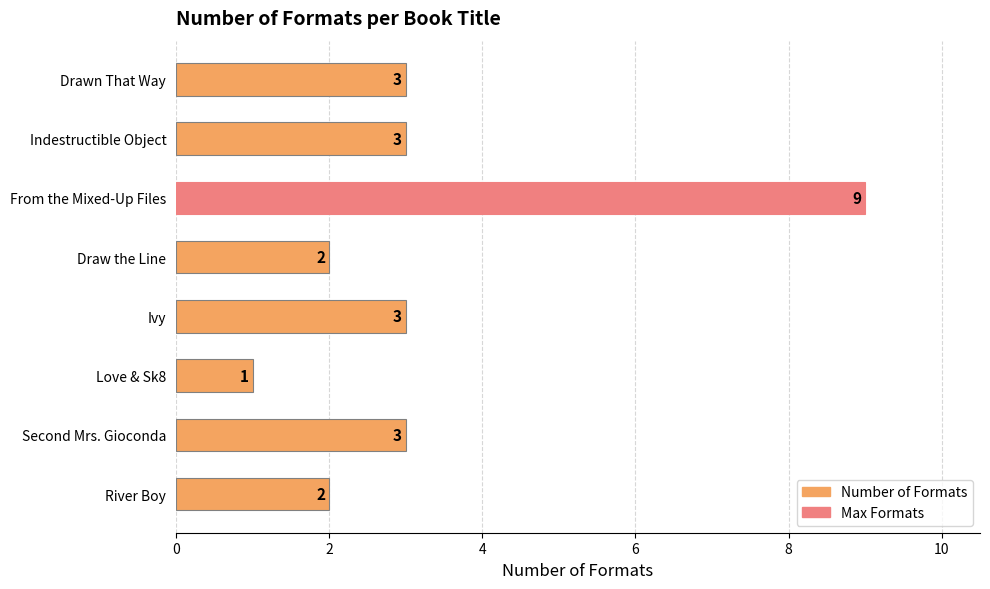

What is the average value?

3